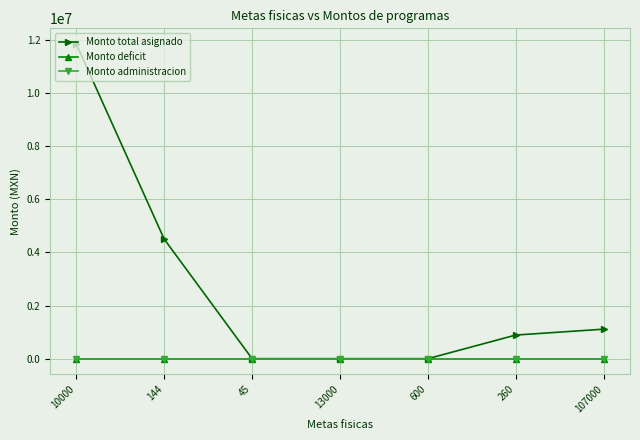

Does the chart have visible grid lines?

Yes